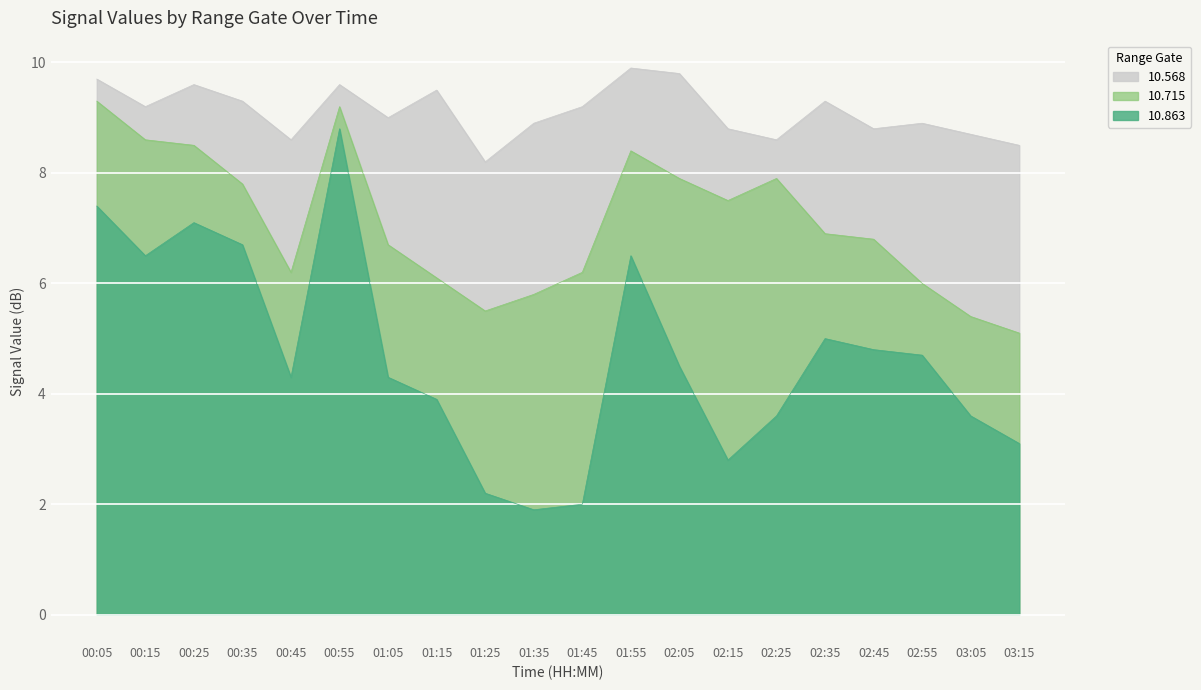

At 03:15, list the series in order from smallest to largest.

10.863, 10.715, 10.568